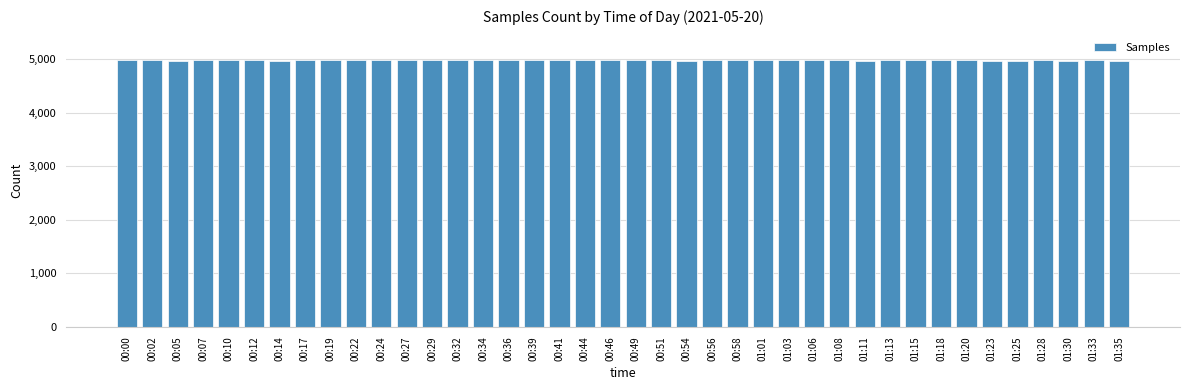

Where does the data first go above 4985574?

00:00